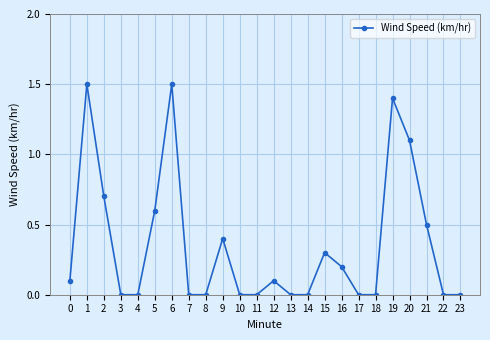

What is the value of the 17th point from the left?

0.2